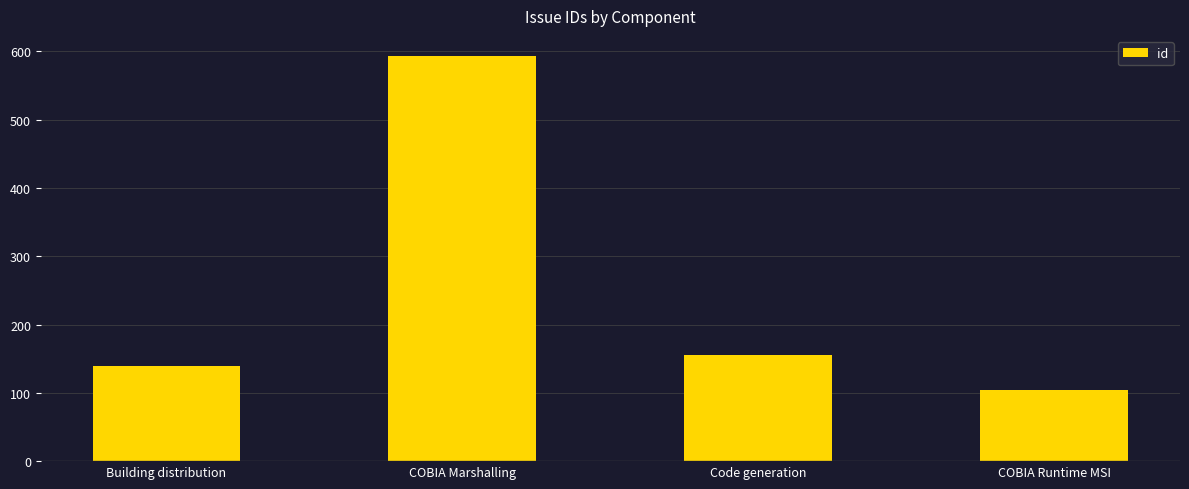

True or false: the data shows 155 at Code generation.

True